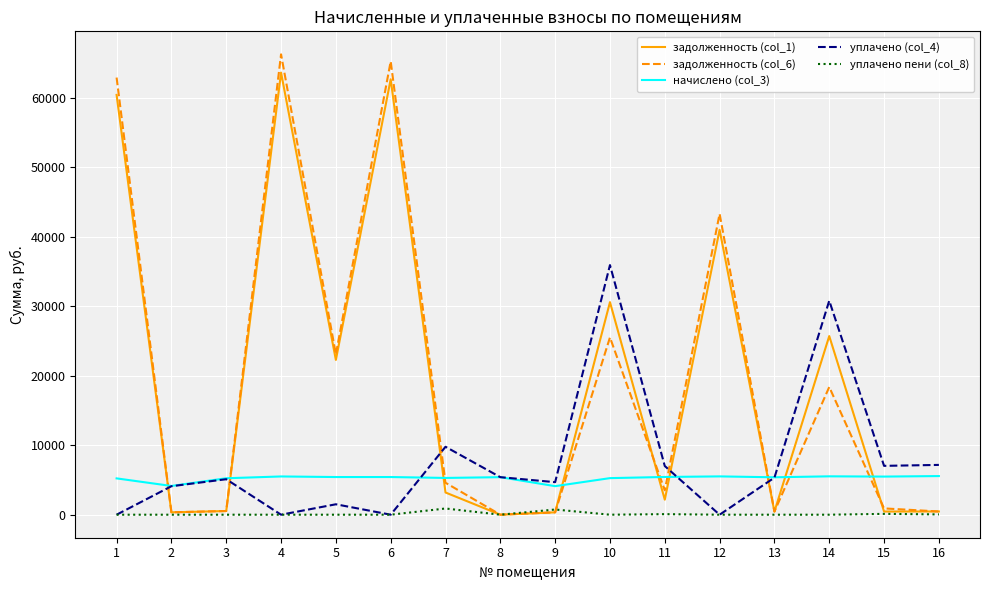

Does the chart display data point markers on the line(s)?

No